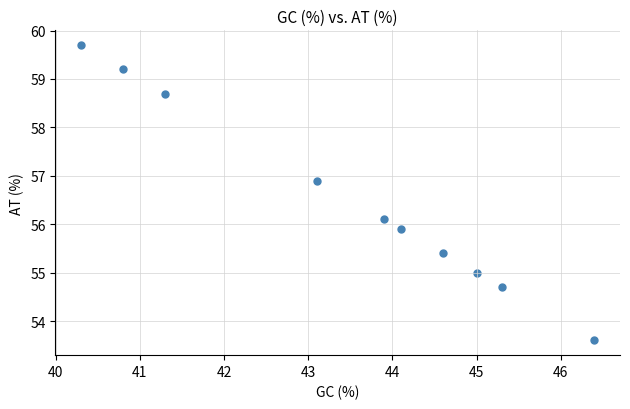

What is the average X value?

43.5